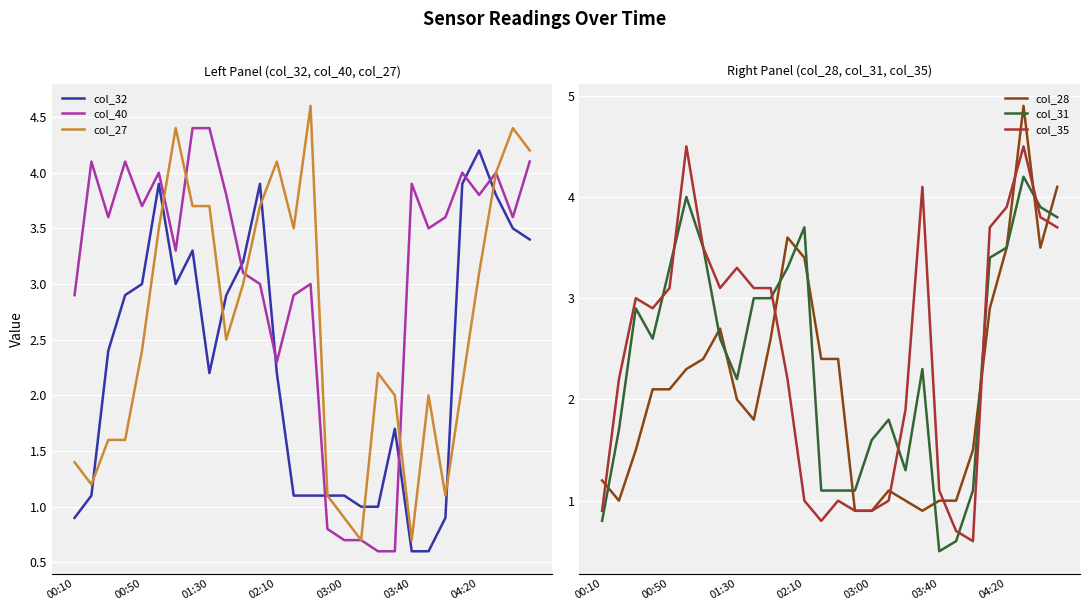

What is the maximum value shown in the chart?

4.9